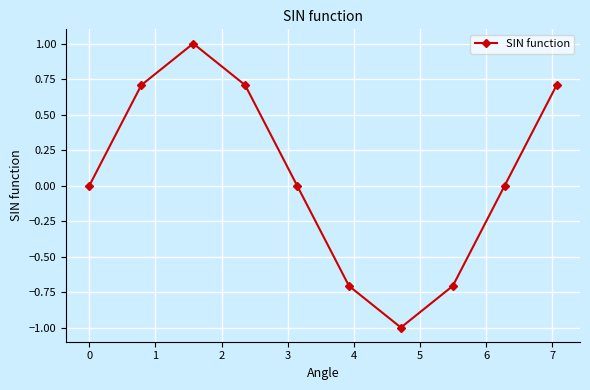

How many data points does each series have?

10